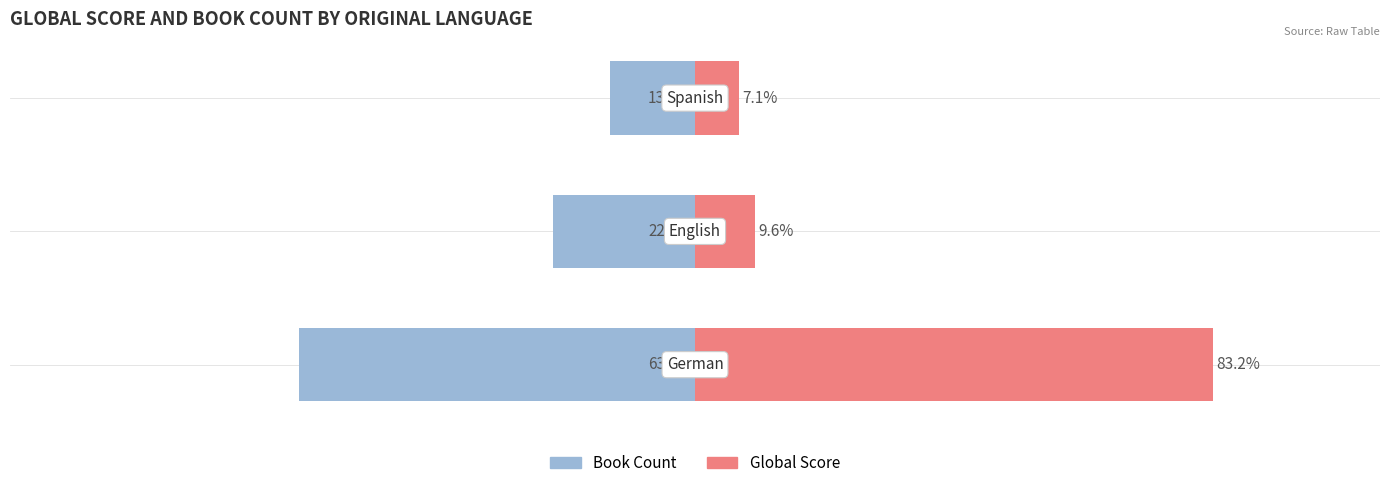

What is the sum of the Global Score values at 1 and 0?

92.9